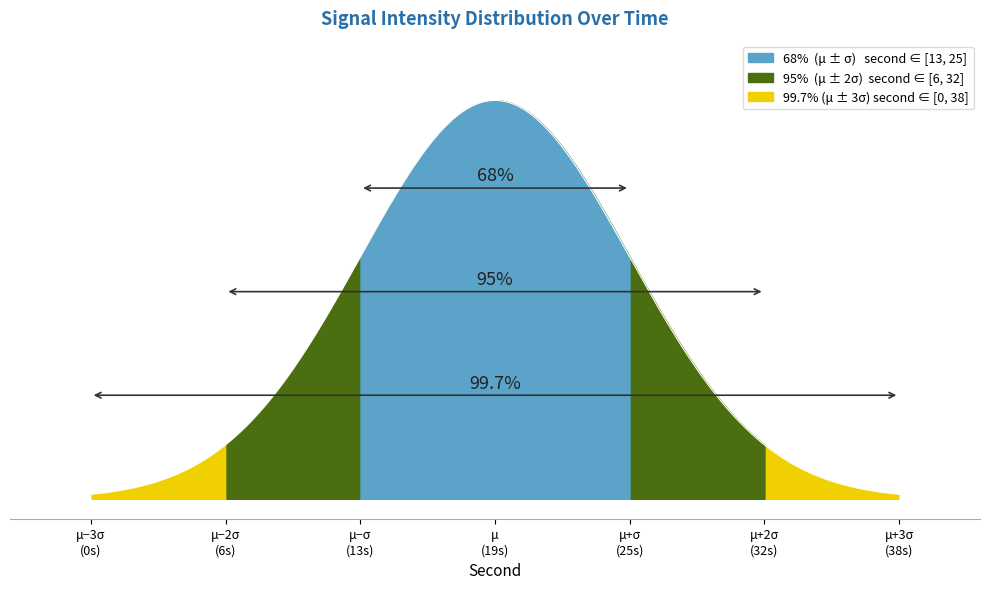

True or false: fractional second and second cross at least once.

False